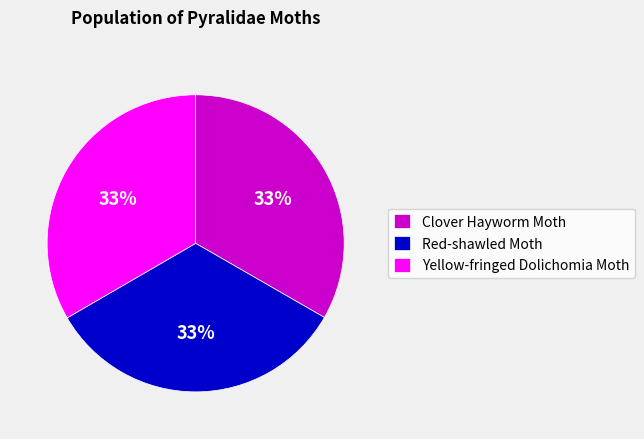

To the nearest percent, what is the average slice percentage?

33%